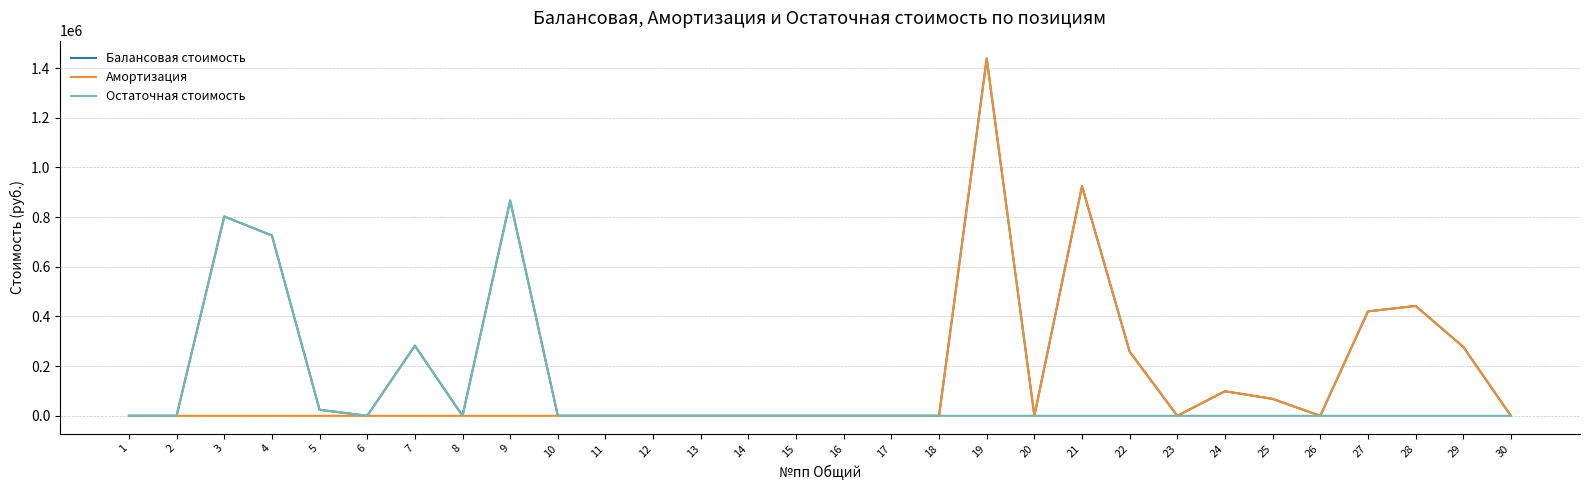

Where does the Балансовая стоимость series first go above 114?

3